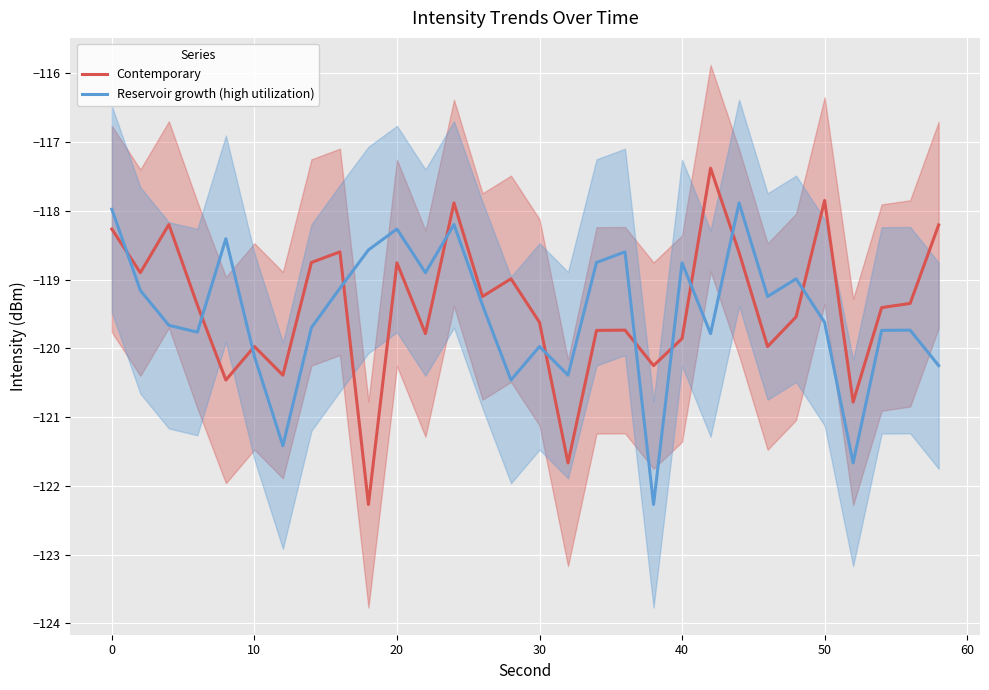

Which series has the largest total across all categories?

Contemporary